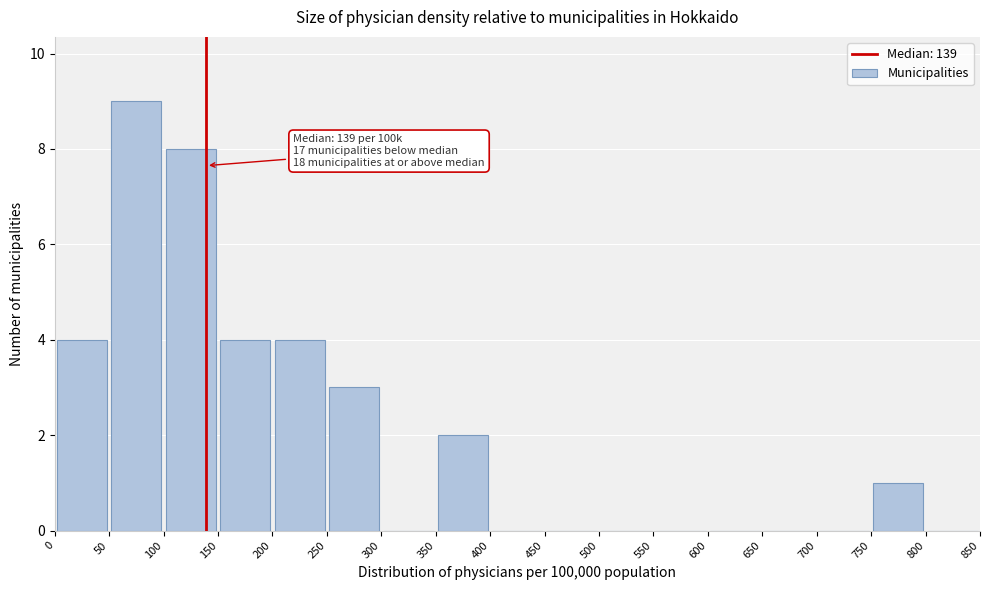

Over which range of the x-axis is the bar tallest?

50 to 100